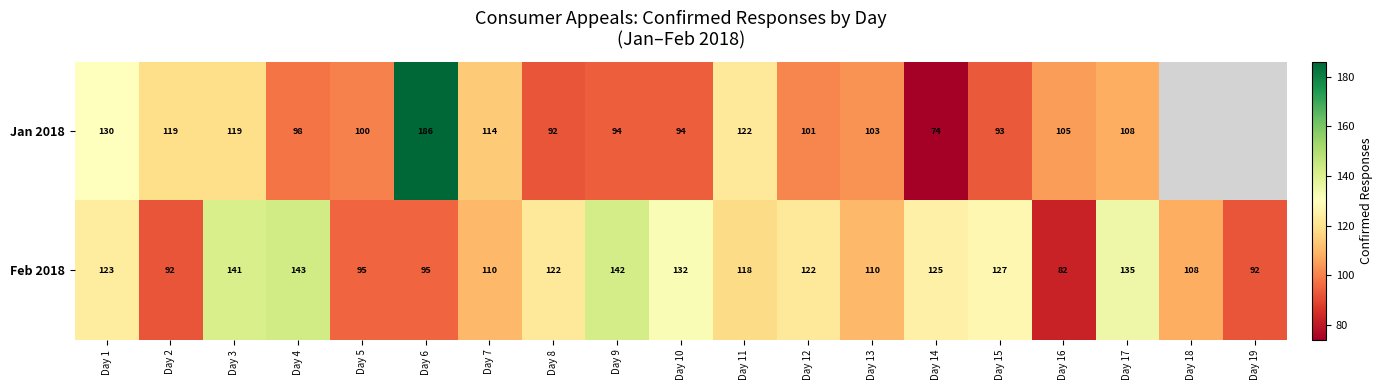

What is the total value across all series at Day 7?

224